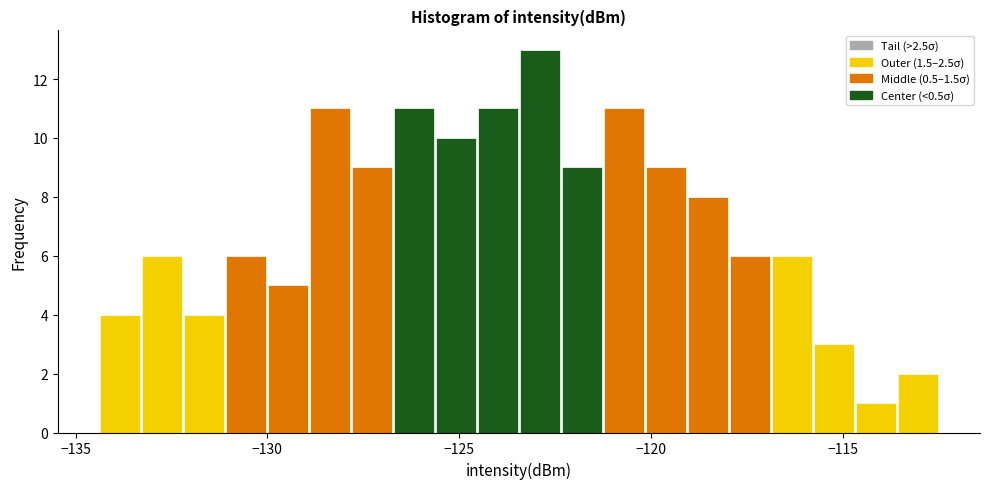

Around what value on the x-axis is the tallest bar? Give the approximate position of its centre, as read against the axis.

-123.0